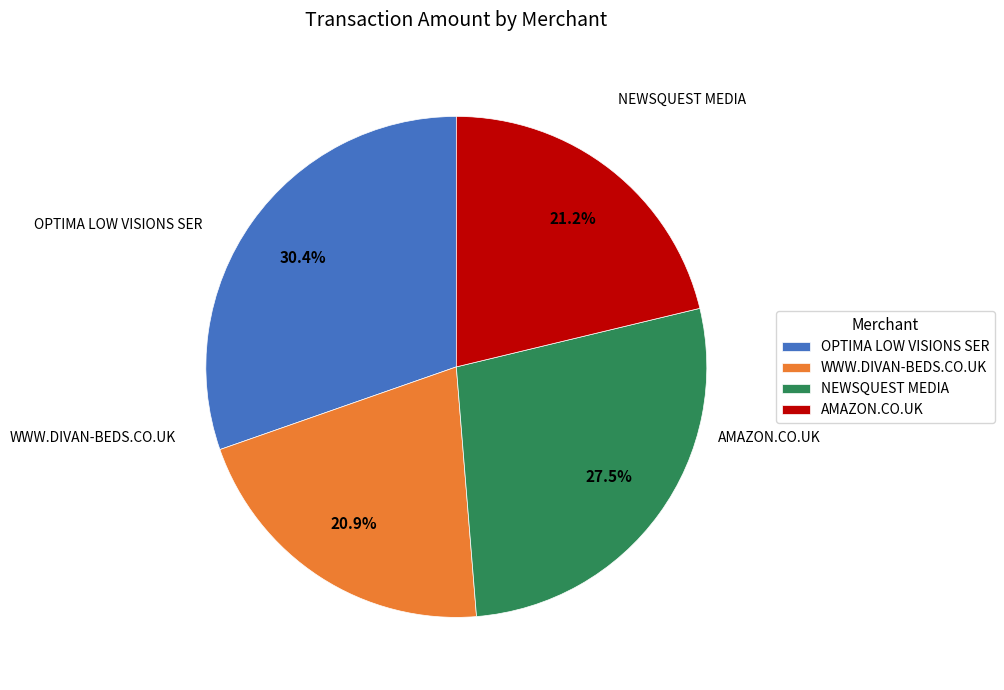

Which slice is the largest?

OPTIMA LOW VISIONS SER